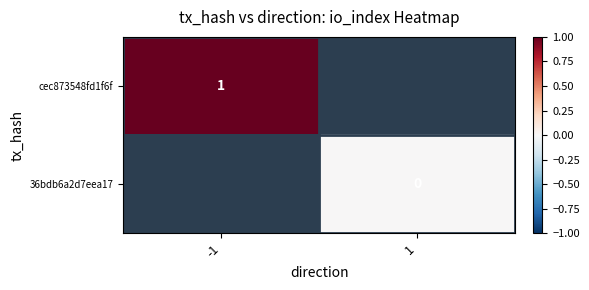

At how many categories does at least one series exceed 0?

1